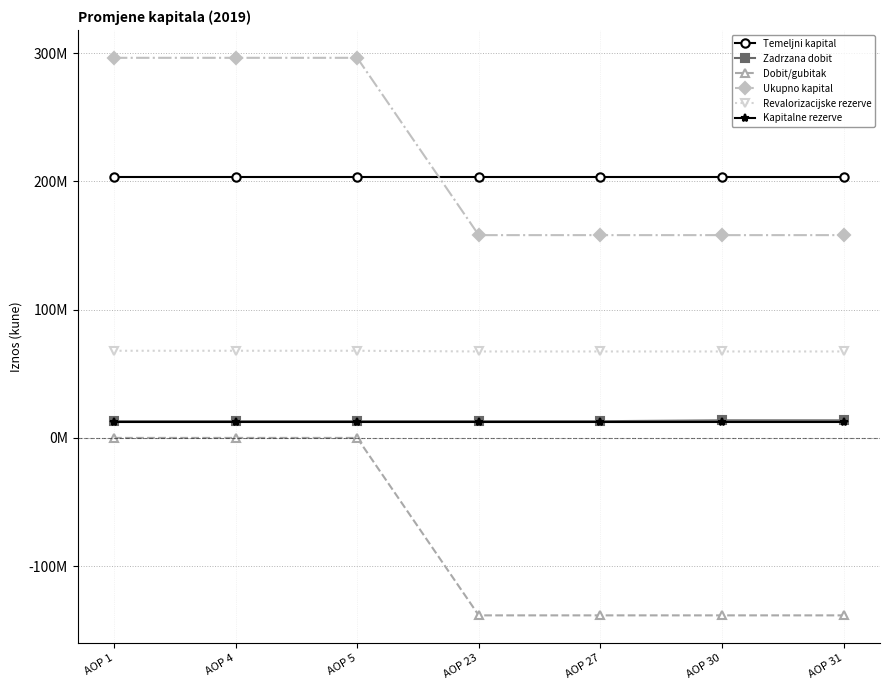

What are all the series names shown in the legend?

Temeljni kapital, Zadrzana dobit, Dobit/gubitak, Ukupno kapital, Revalorizacijske rezerve, Kapitalne rezerve